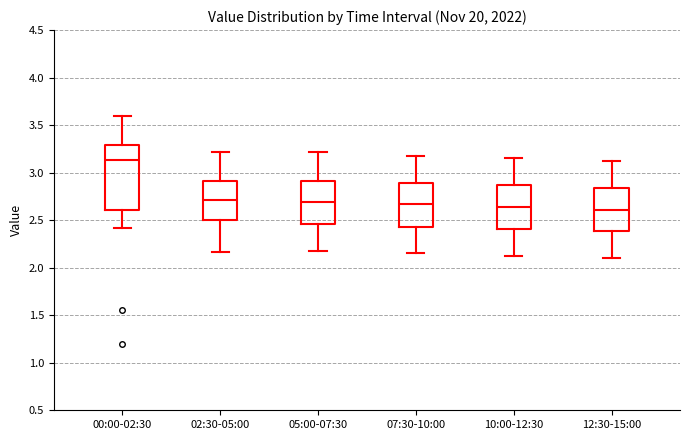

Comparing the boxes themselves (not the whiskers), which one is the tallest?

00:00-02:30